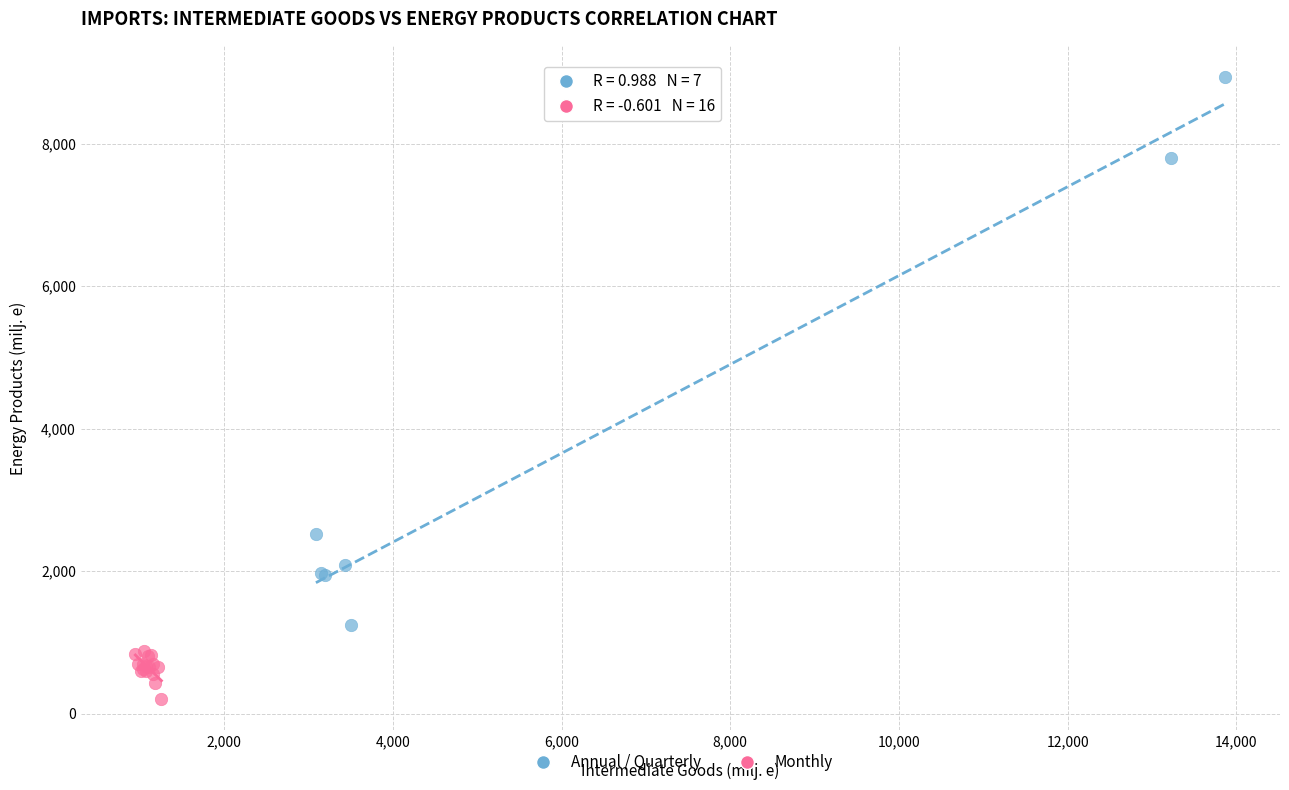

Which series reaches the minimum Y coordinate?

Monthly